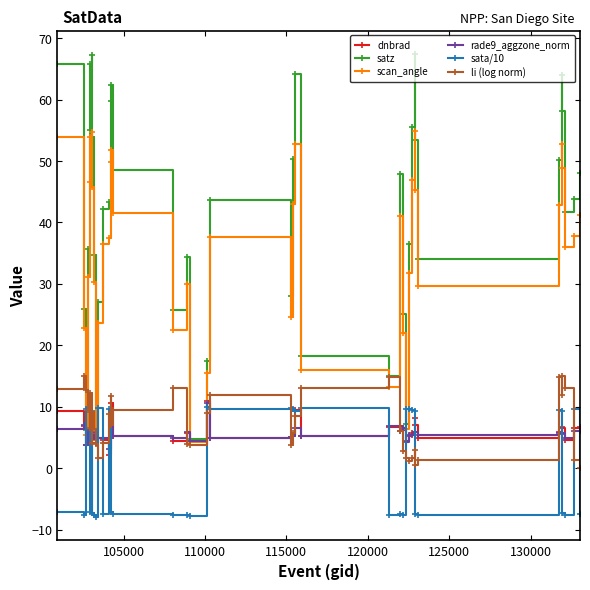

Which series ends up on top after the final intersection of satz and sata/10?

satz